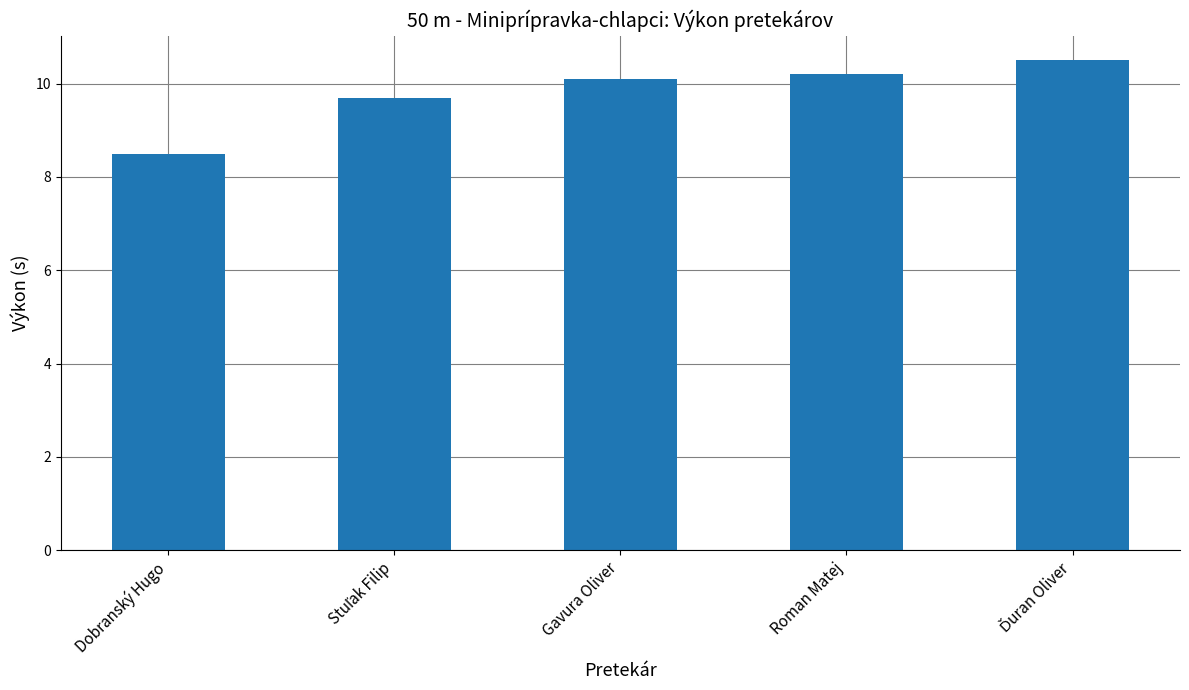

What is the smallest value displayed?

8.5